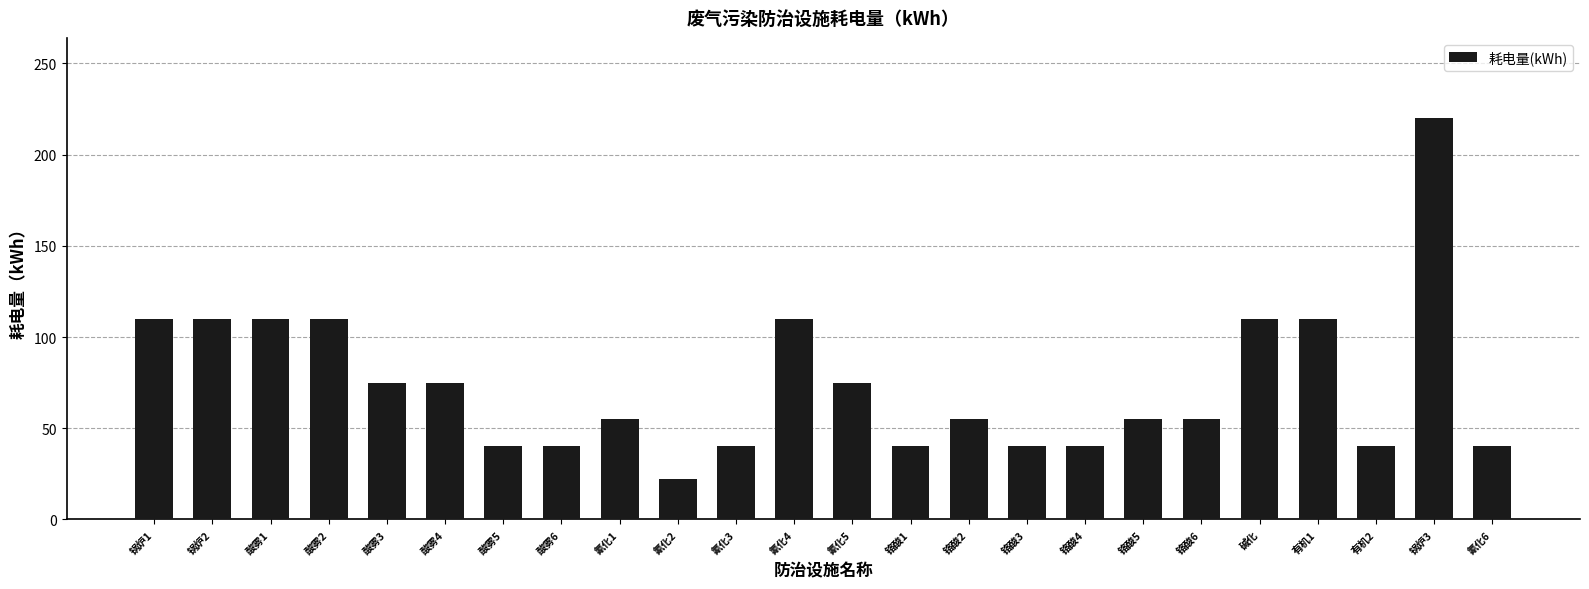

What is the approximate value at 锅炉3, to the nearest 50?

200